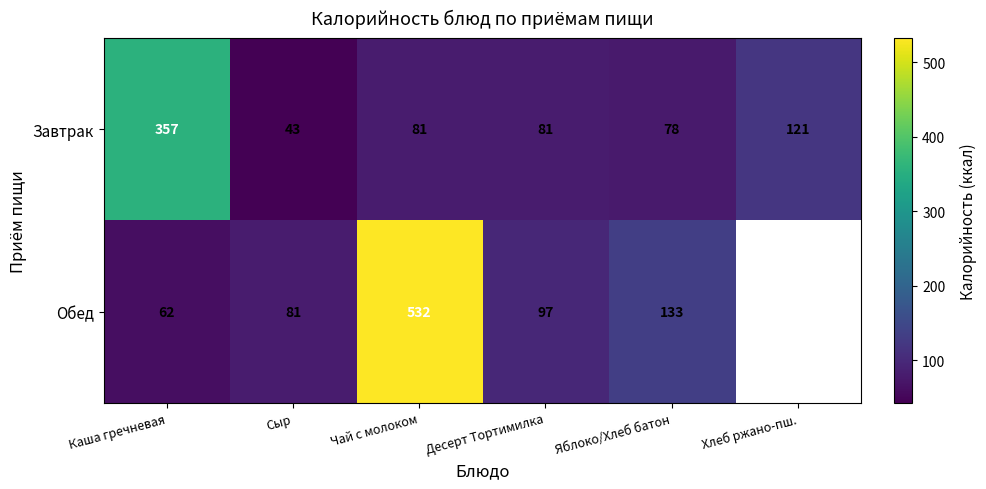

Where does the Завтрак series first go above 81?

Каша гречневая